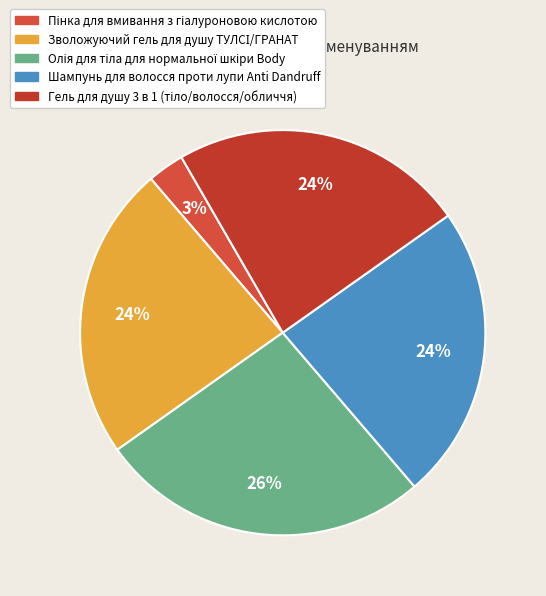

To the nearest percent, what percentage of the pie is Зволожуючий гель для душу ТУЛСІ/ГРАНАТ?

24%